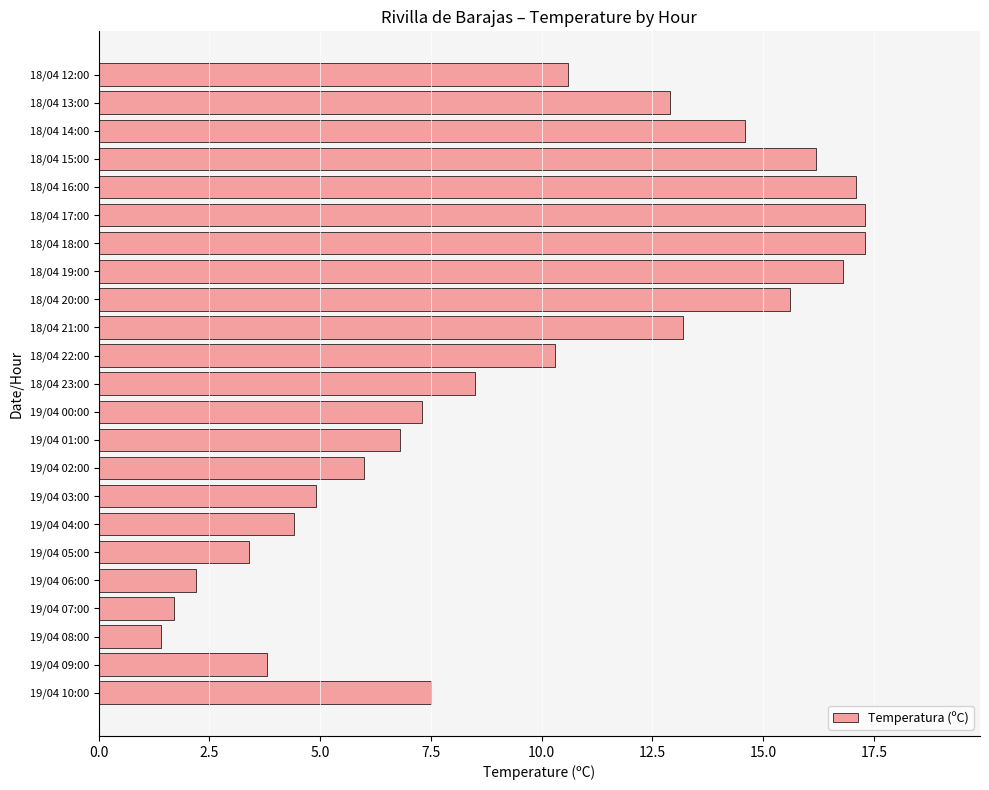

The chart shows a value of 8.5 at 18/04 15:00. True or false?

False